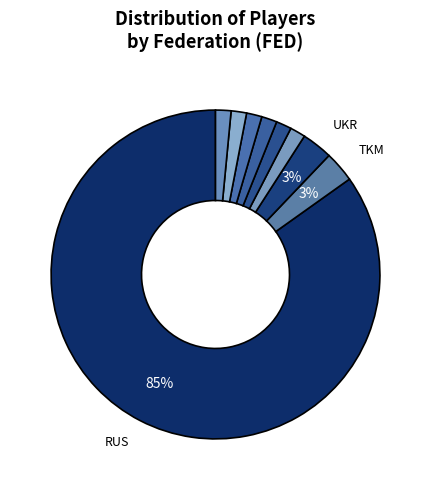

Count the number of slices in the pie.

9